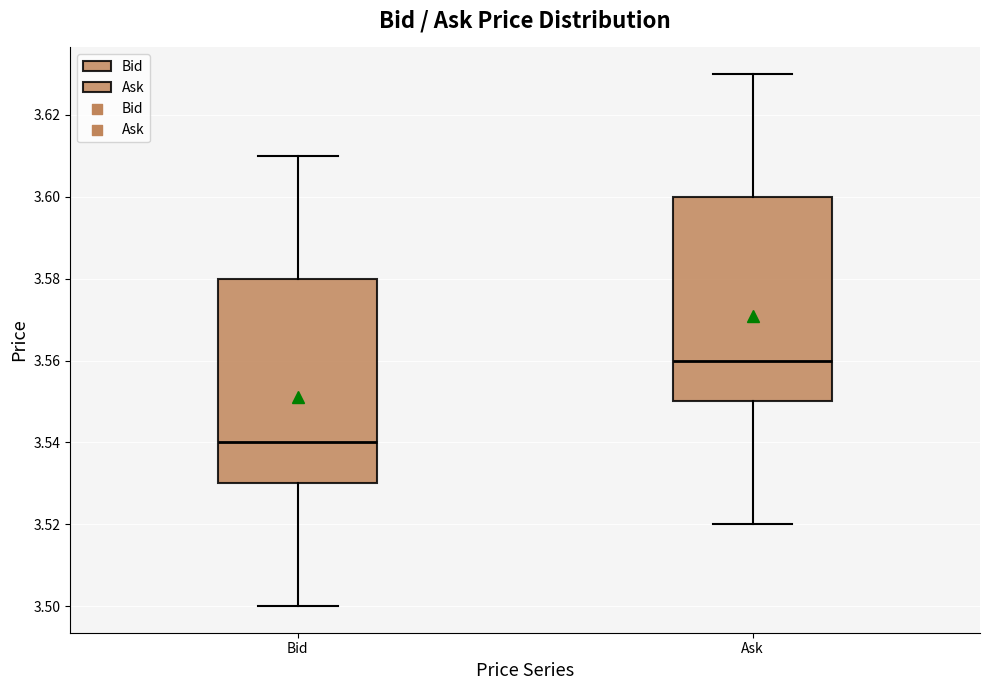

Where does the median line of the box for Bid sit on the y-axis? The values are not printed on the chart, so give them approximately, as read against the axis.

3.54